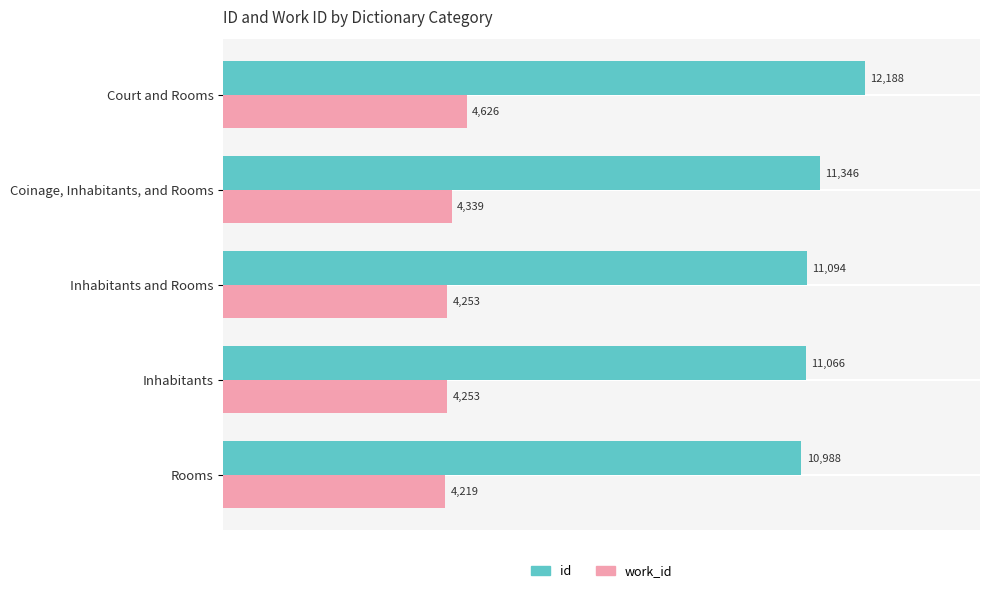

What is the sum of the work_id values at Court and Rooms and Inhabitants?

8879